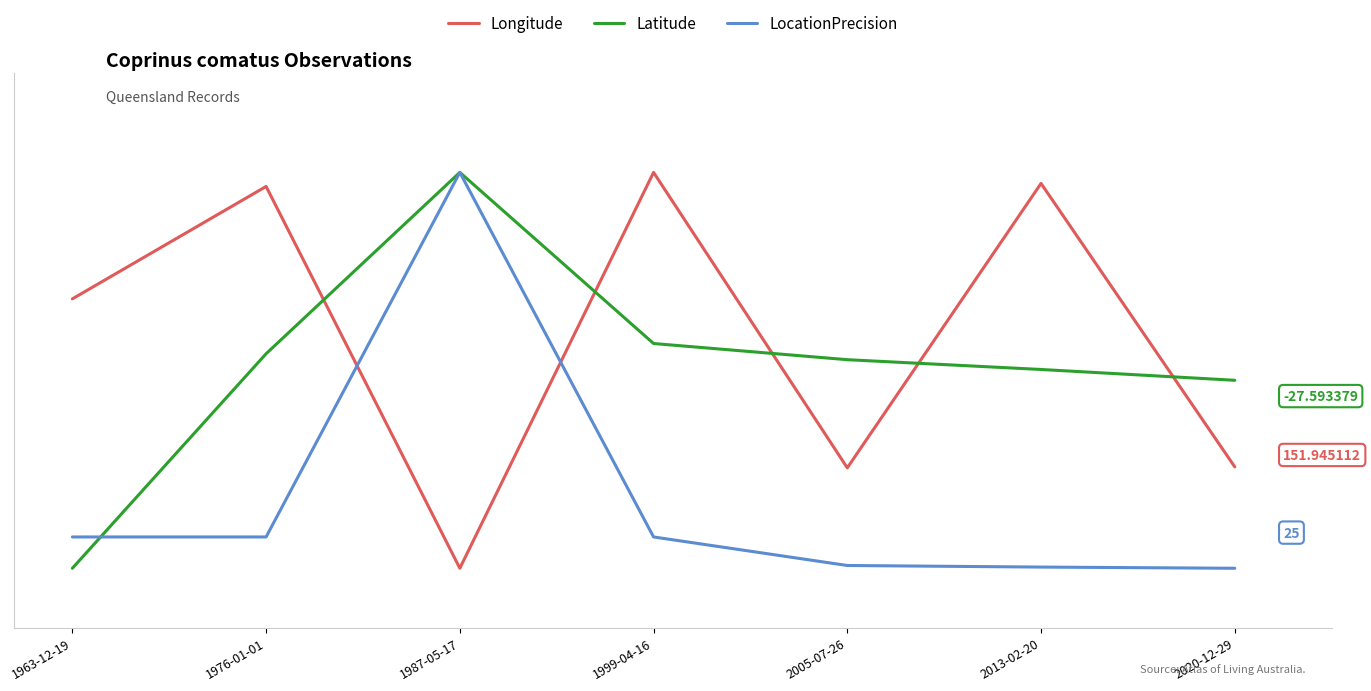

What is the sum of all LocationPrecision values?

1.2